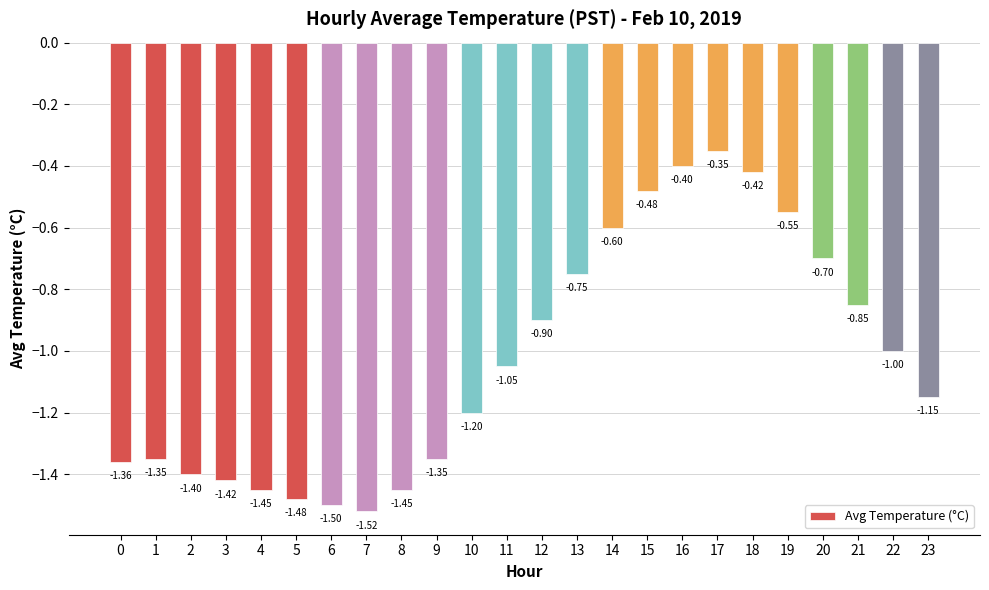

Between 20 and 1, which is larger?

20